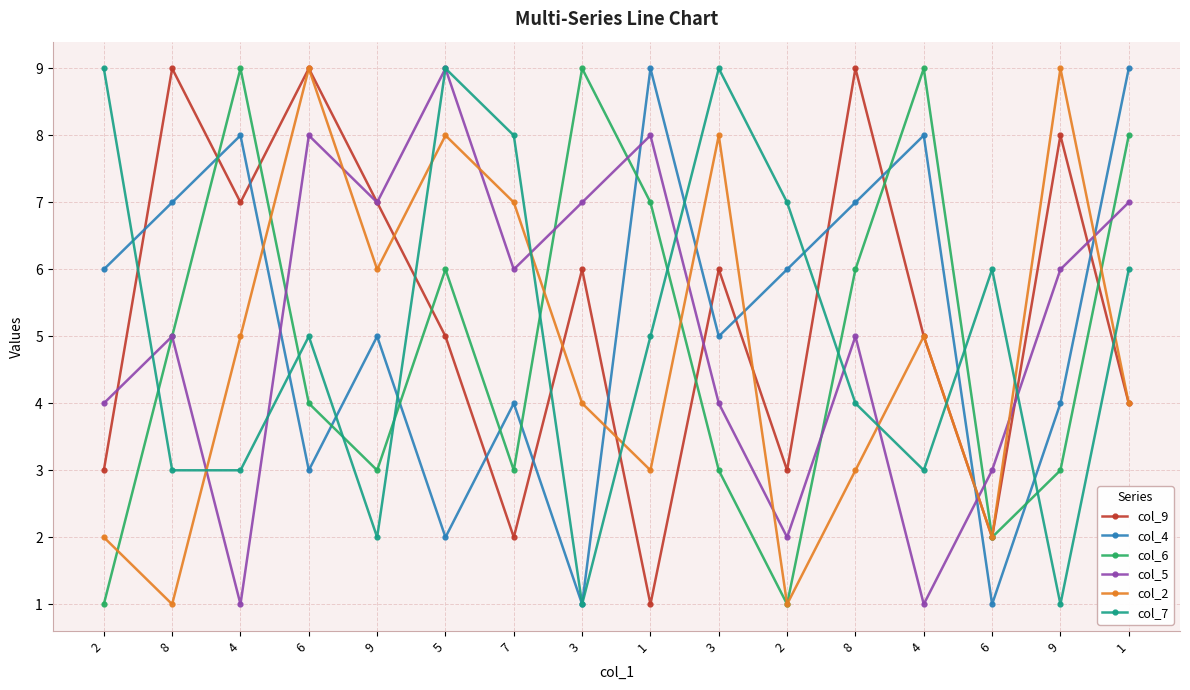

What is the greatest value displayed?

9